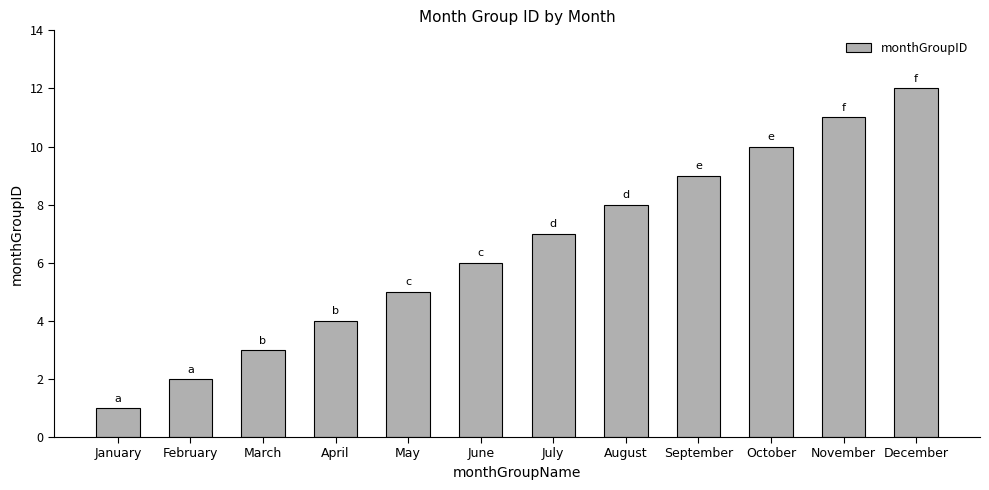

True or false: the data shows 7 at July.

True